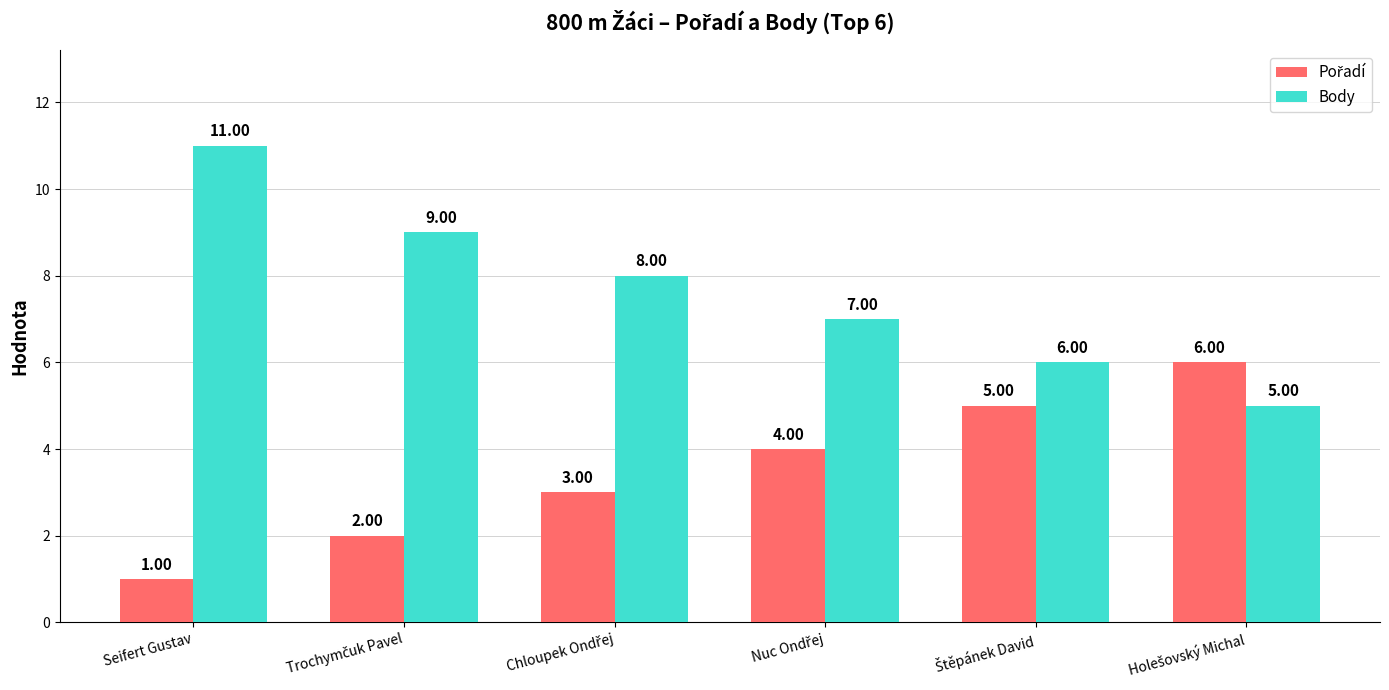

Where does the Body series first go above 8?

Seifert Gustav